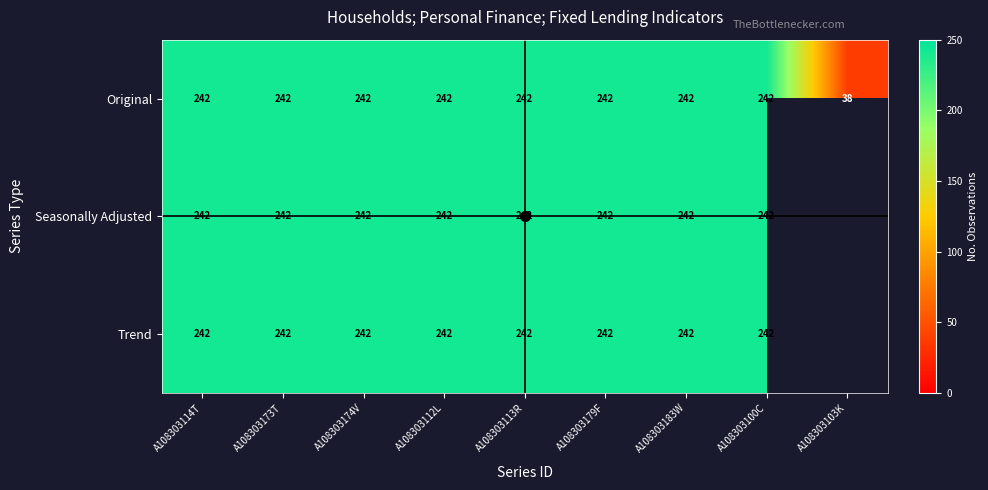

What is the greatest value displayed?

242.0